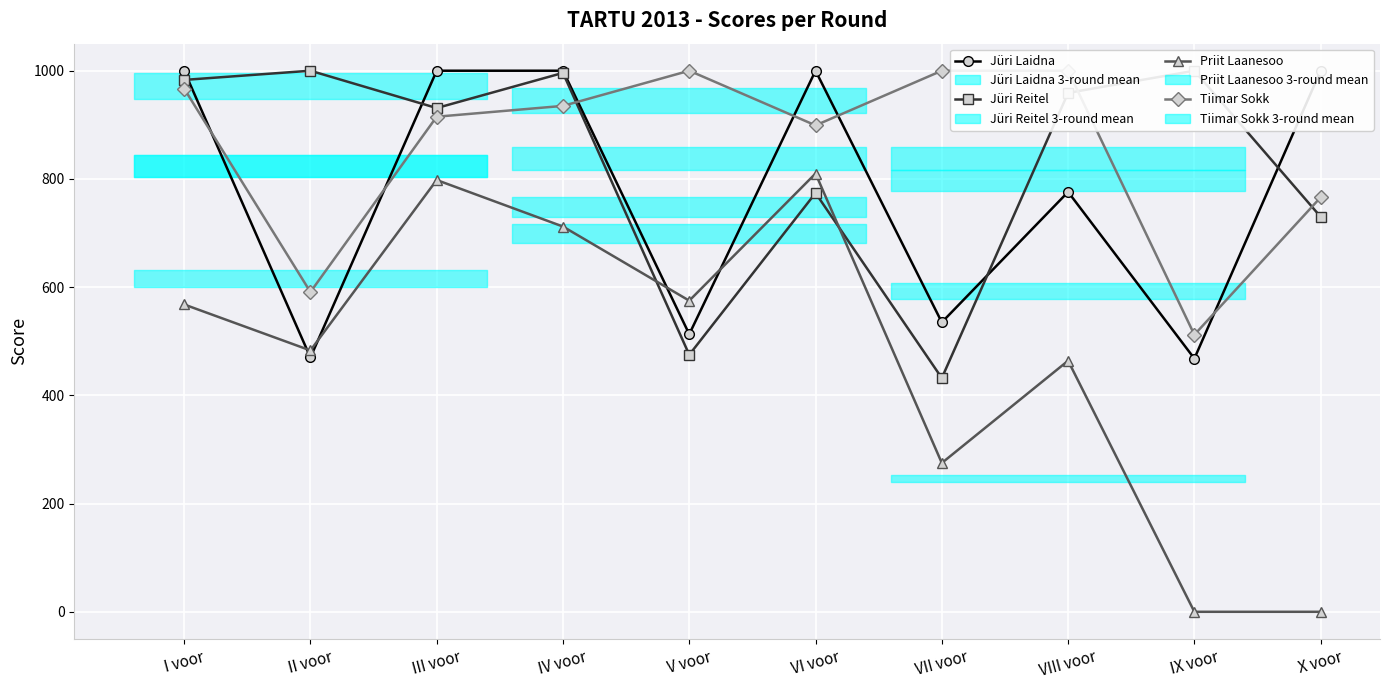

Which series has the widest spread of values?

Priit Laanesoo